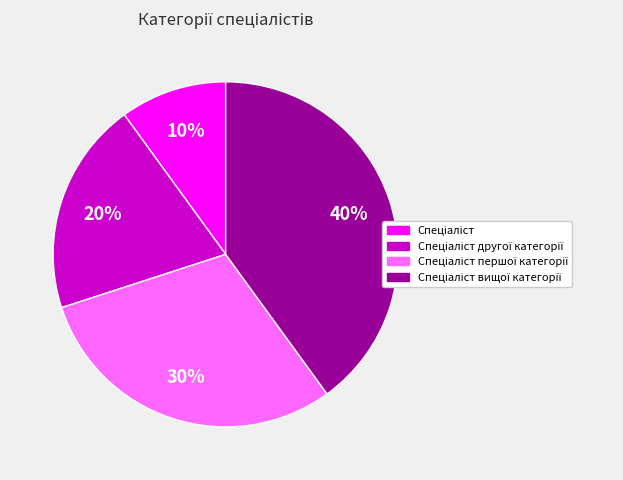

Count the number of slices in the pie.

4